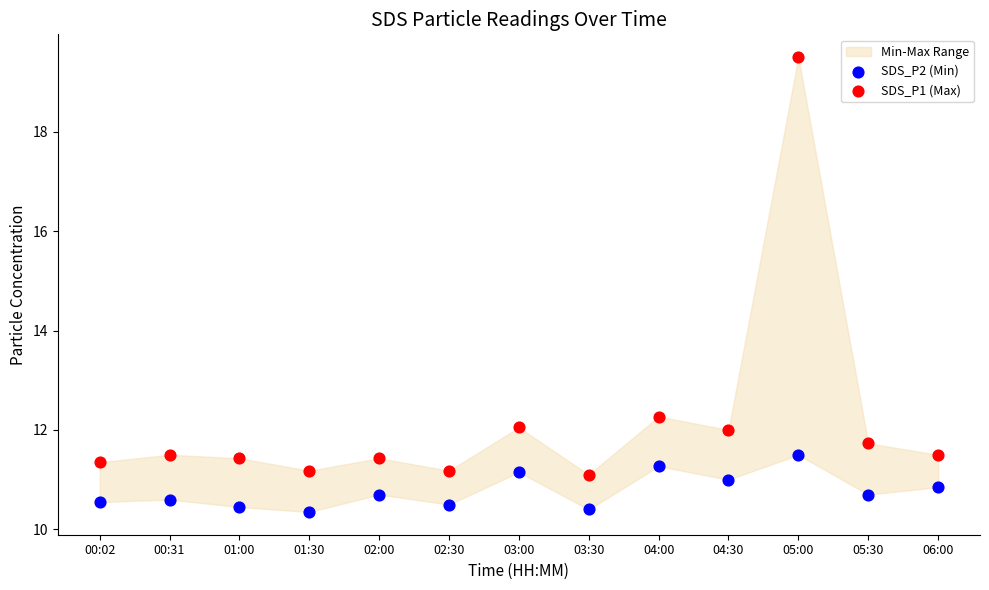

Which series contains the lowest Y value?

SDS_P2 (Min)